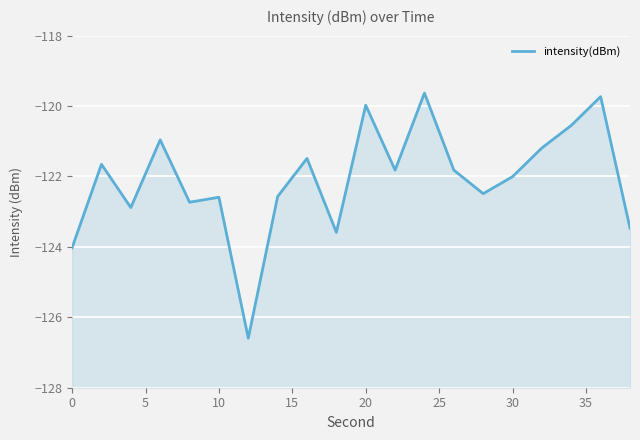

Is it true that the value at 19 is -43.9?

False